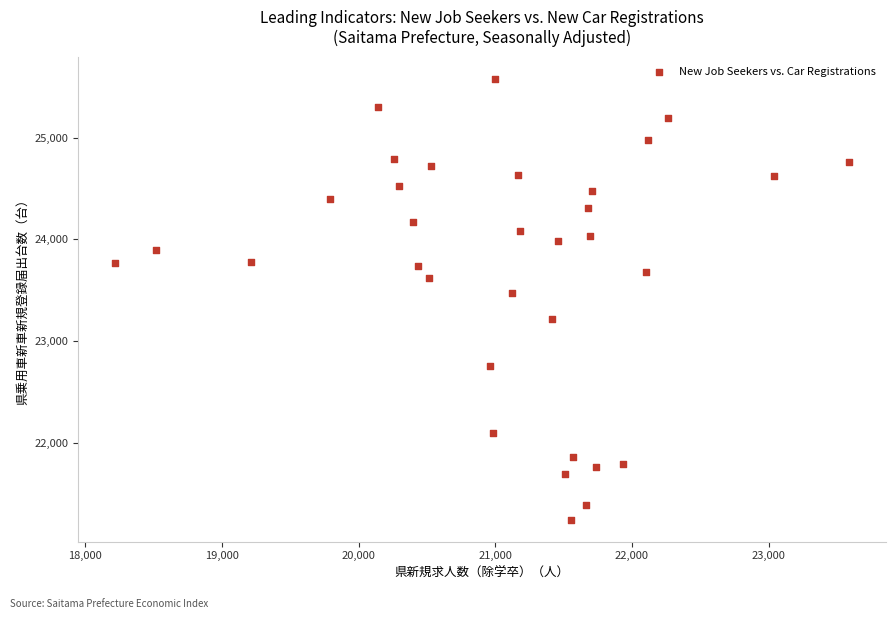

What Y value in the scatter plot is closest to 23412?

23478